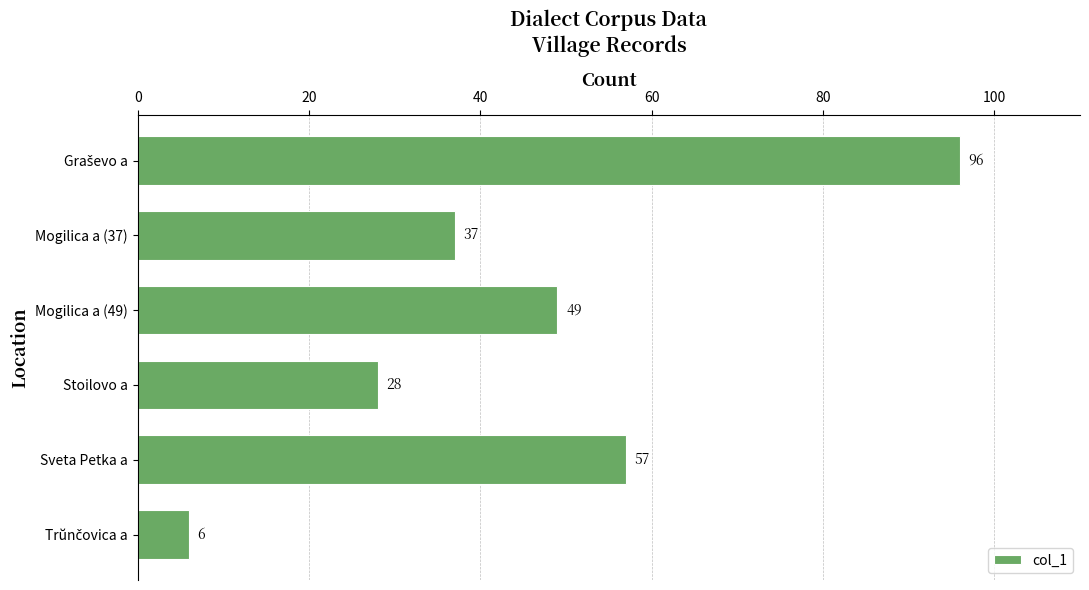

What is the change in value from Mogilica a (49) to Sveta Petka a?

+8